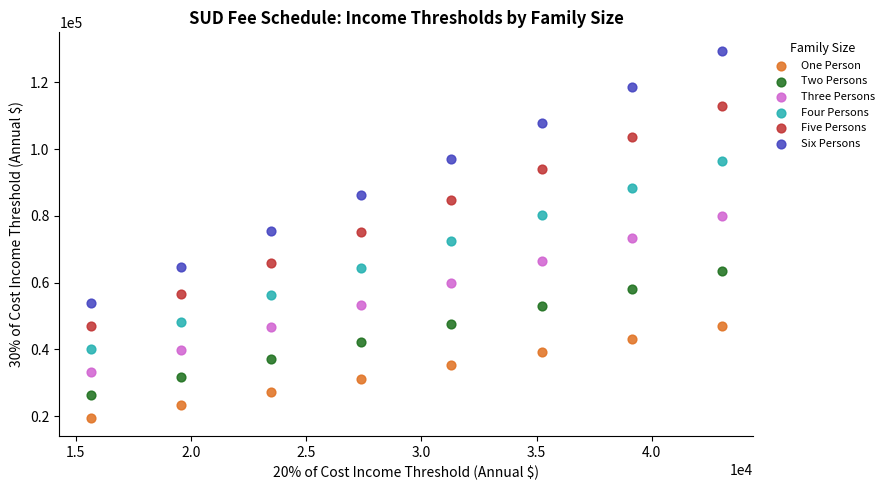

Which series has the largest Y range (max minus min)?

Six Persons